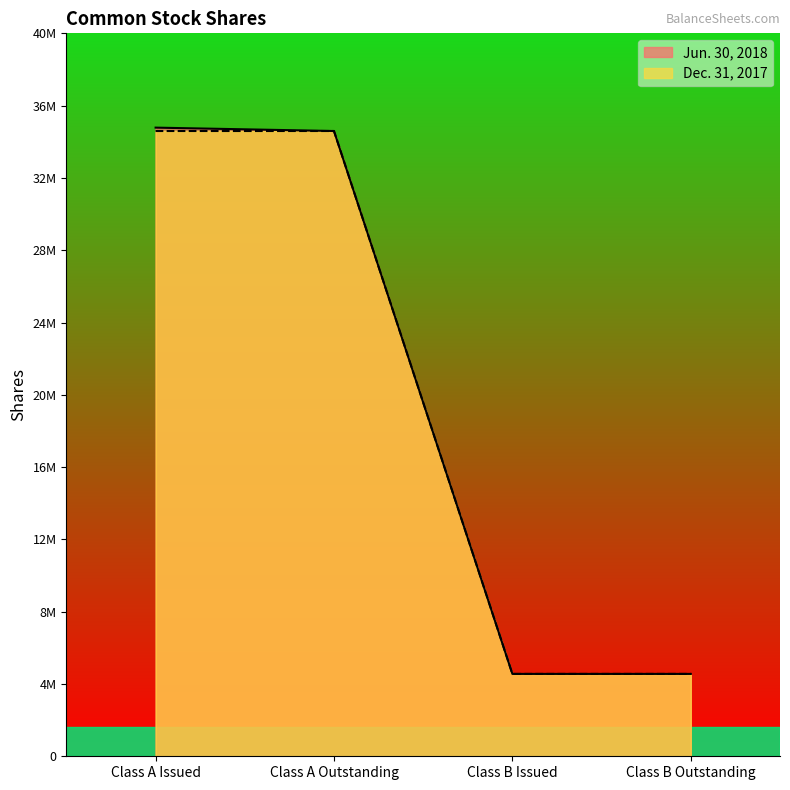

Between Class A Issued and Class B Outstanding, which series saw the biggest shift?

Jun. 30, 2018